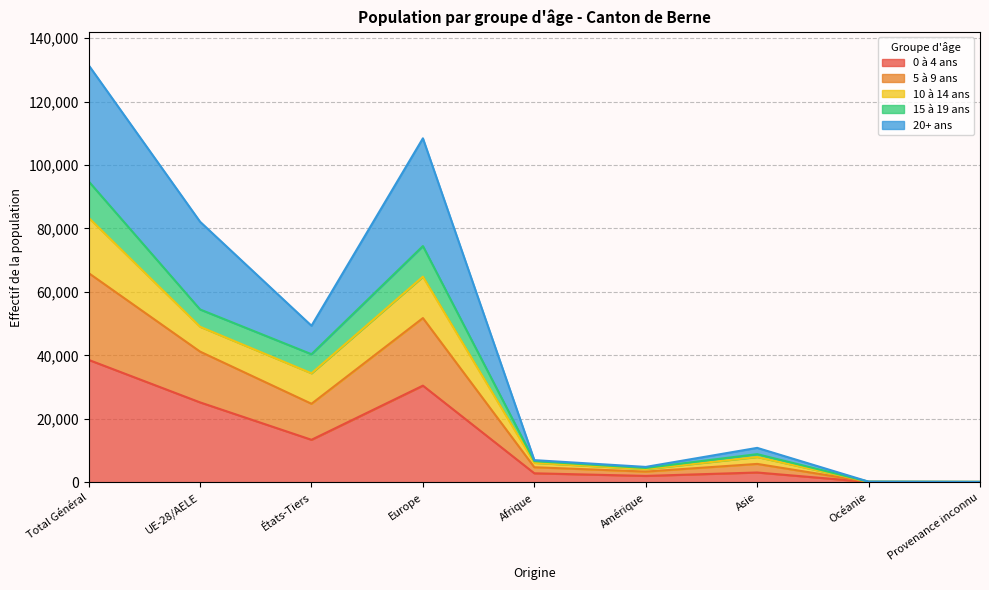

What is the spread (max minus min) of values at Océanie?

112